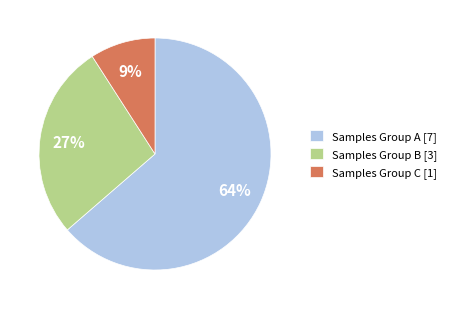

What percentage is the Samples Group C [1] slice, to the nearest percent?

9%